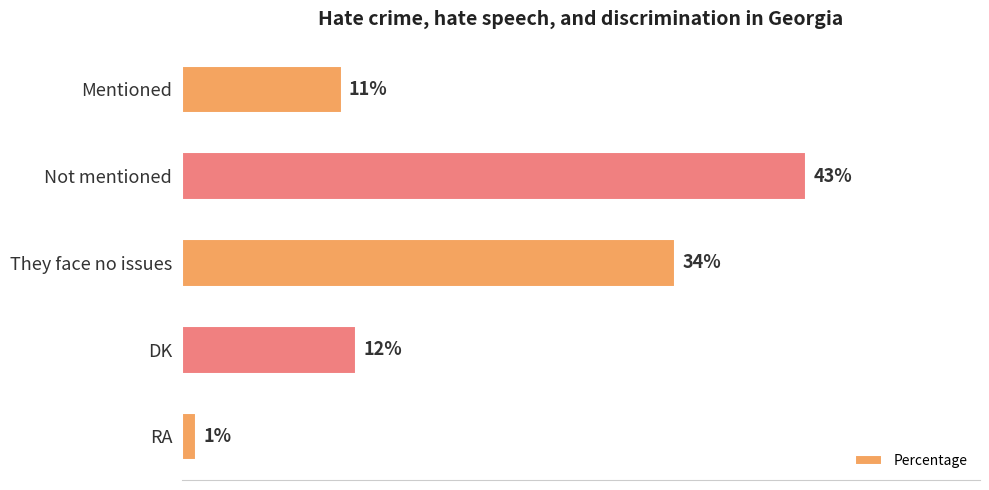

List the labels in order of value, largest first.

Not mentioned, They face no issues, DK, Mentioned, RA